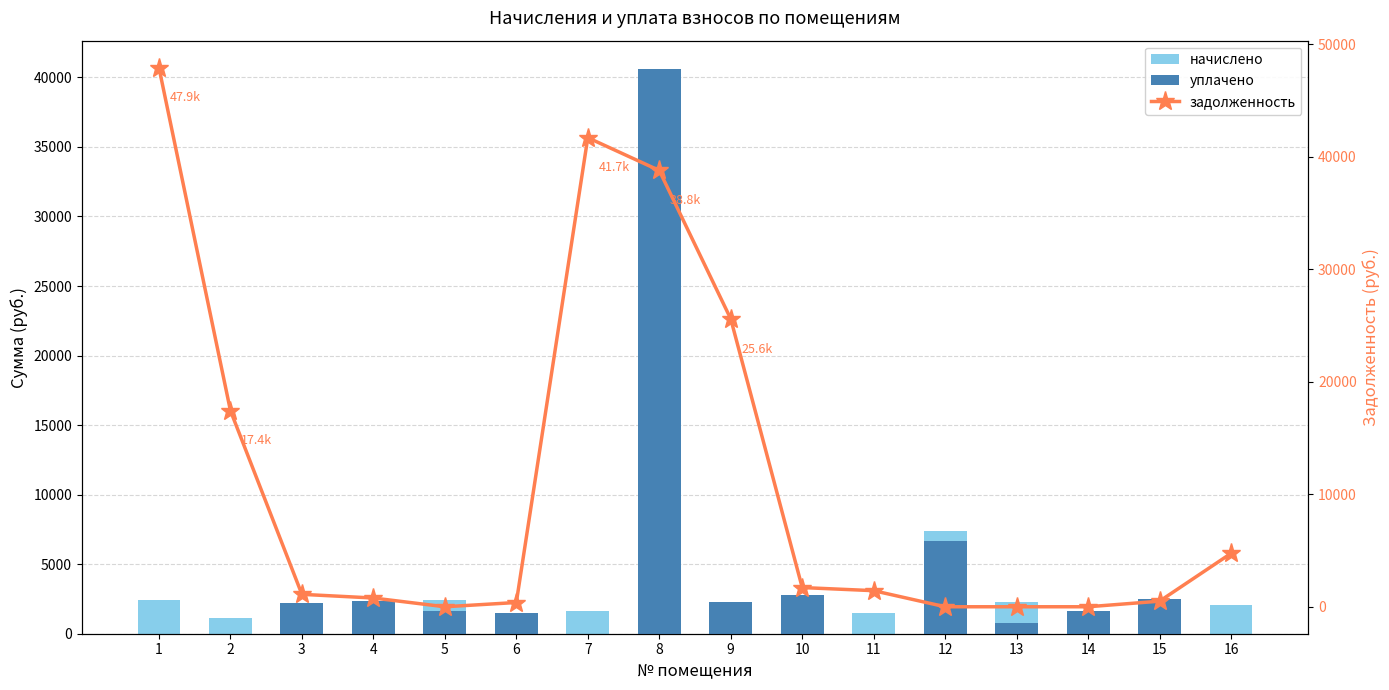

Does the chart contain any negative values?

No